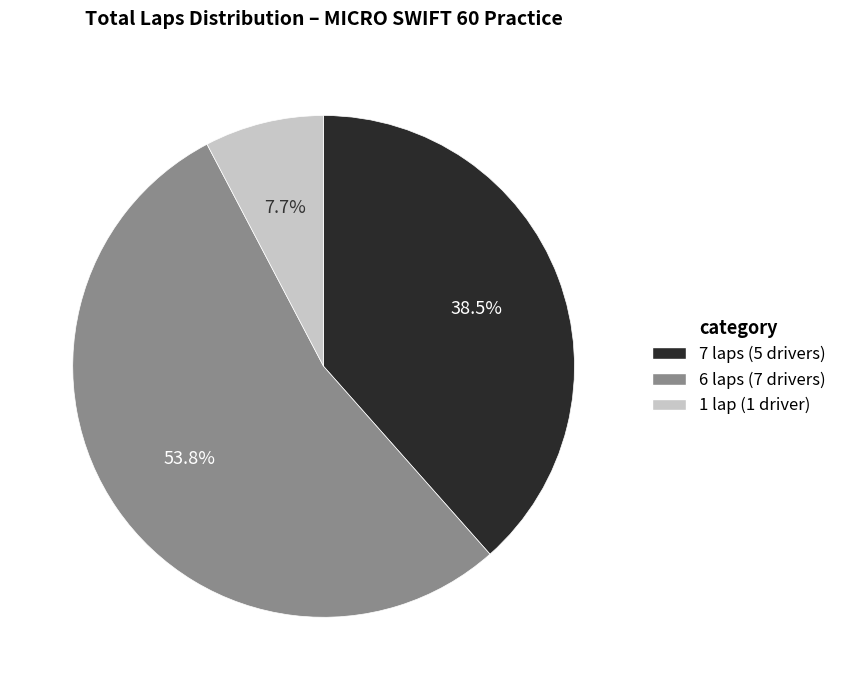

How many segments does this pie chart have?

3